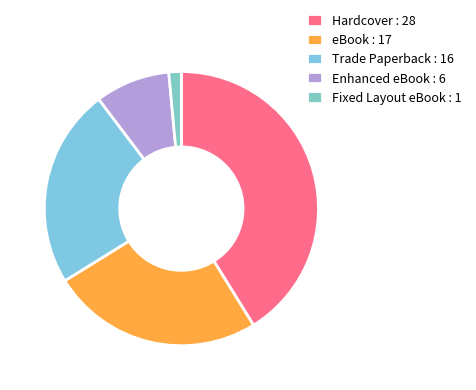

Between Trade Paperback and Fixed Layout eBook, which is larger?

Trade Paperback